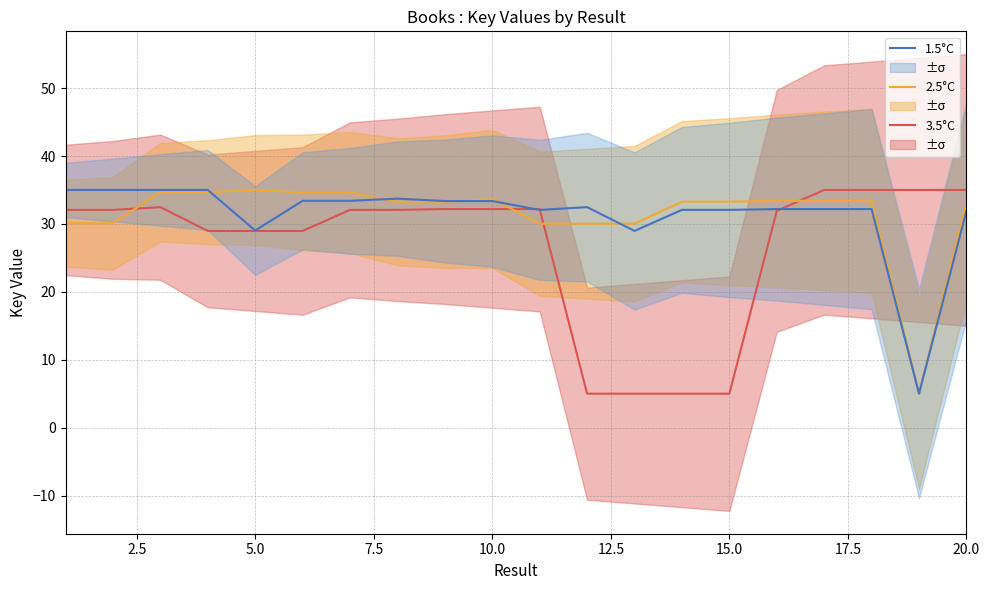

How many lines are shown in the chart?

3